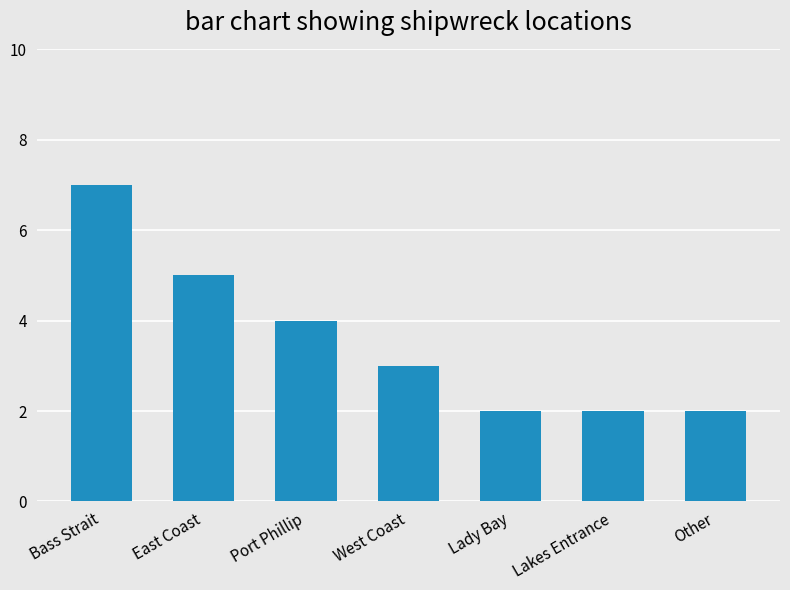

What is the sum of all values?

25